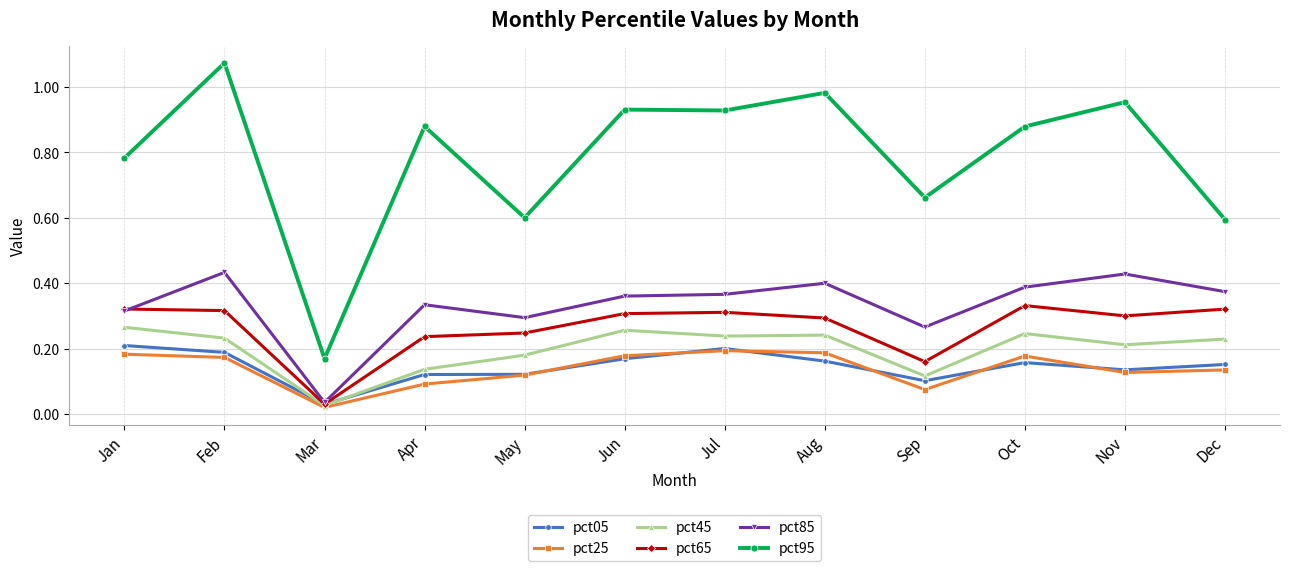

How many lines are shown in the chart?

6